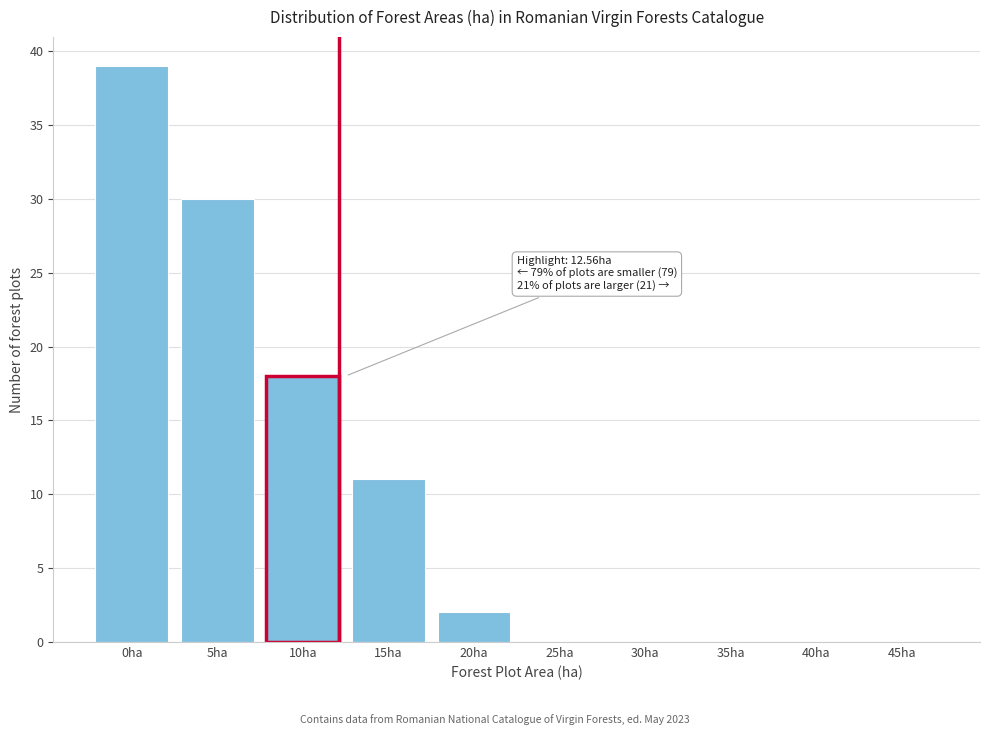

Reading left to right, list all the values displayed in this chart.

0ha=39	5ha=30	10ha=18	15ha=11	20ha=2	25ha=0	30ha=0	35ha=0	40ha=0	45ha=0